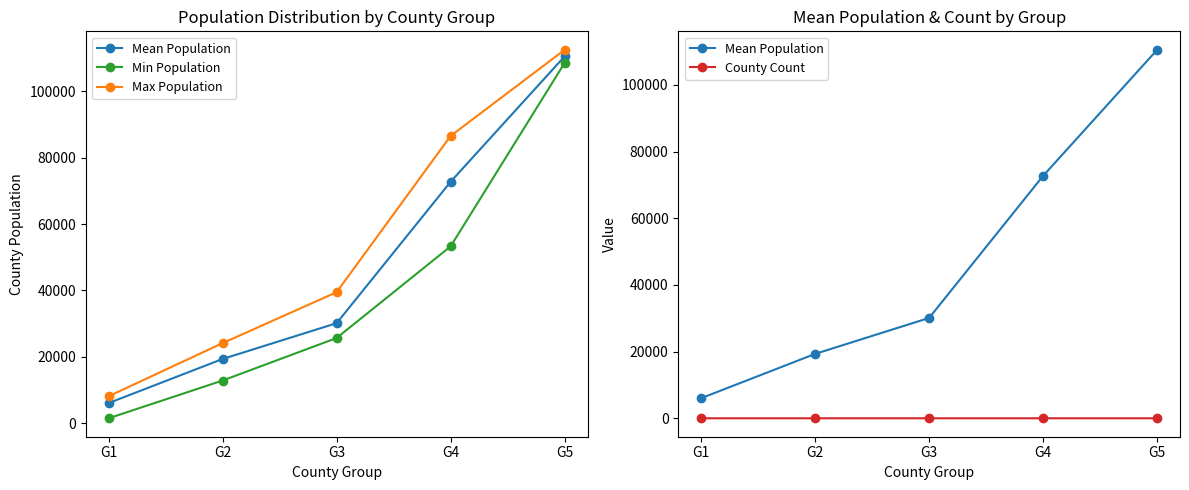

Which has a higher value, G1 or G5?

G5